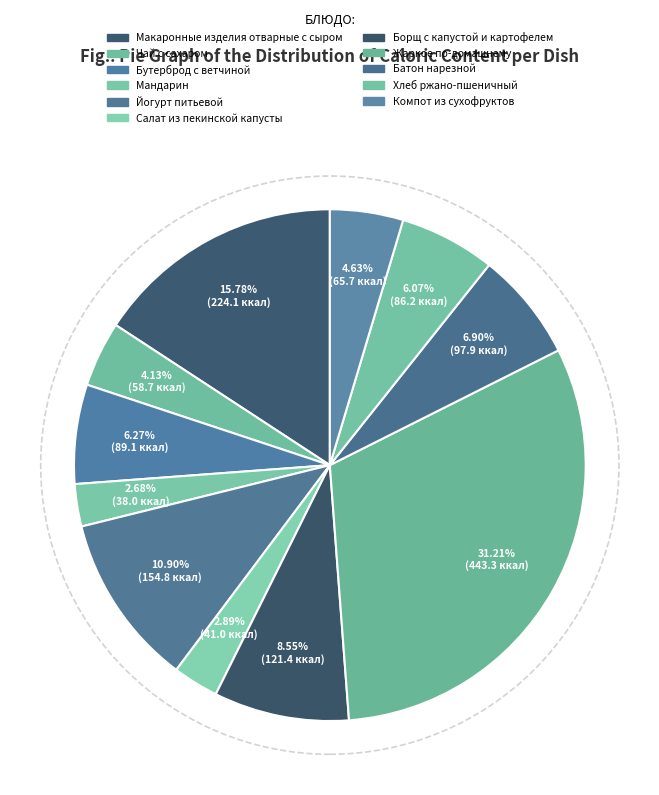

How many segments does this pie chart have?

11